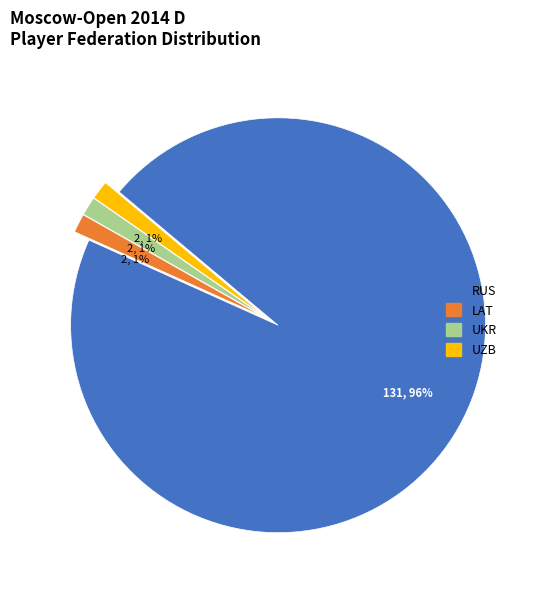

Is there any slice that represents more than half of the pie?

Yes